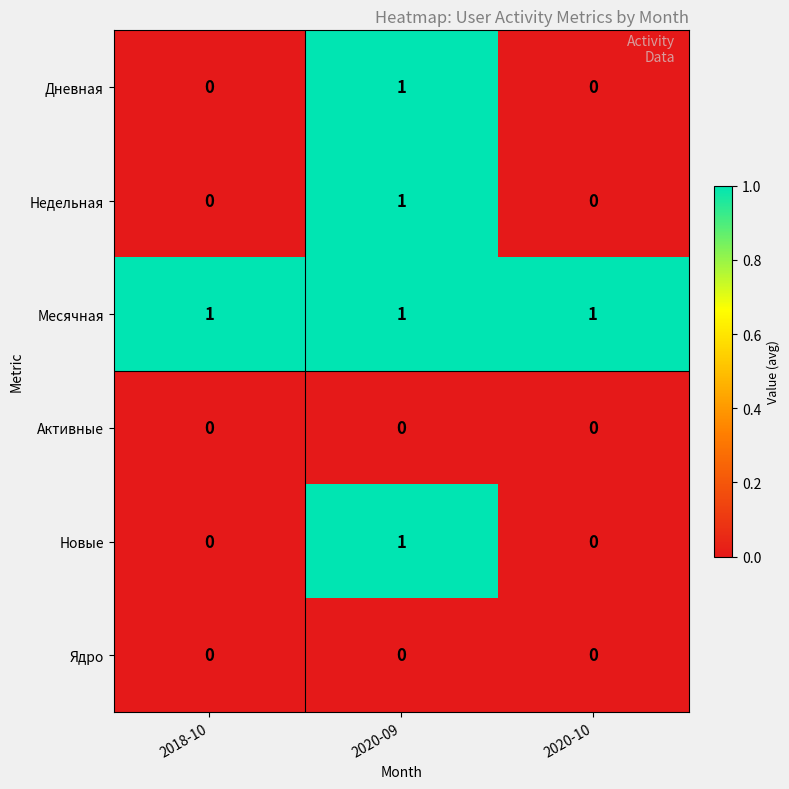

What is the difference between the highest and lowest values at 2018-10?

1